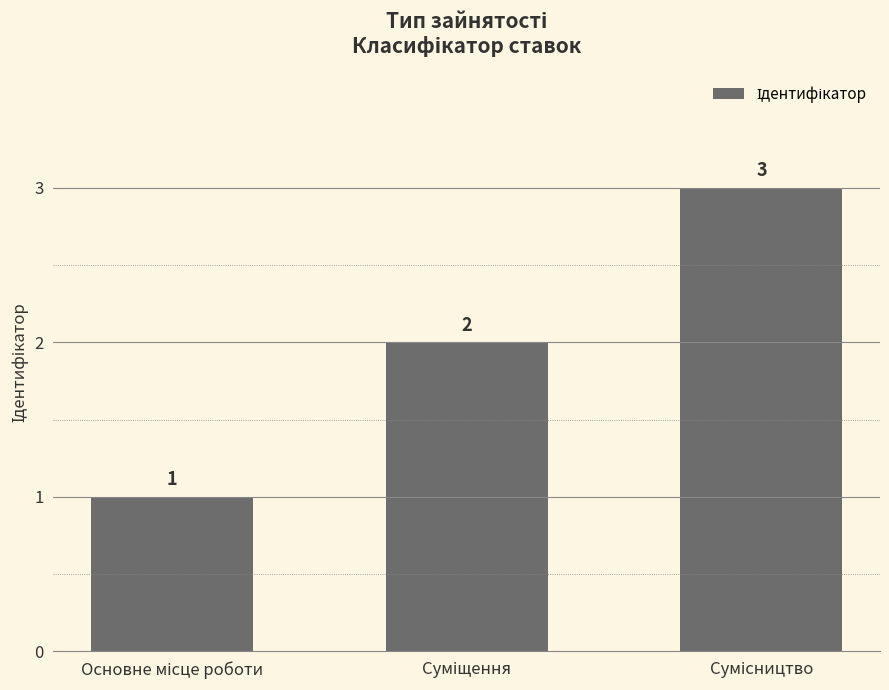

How many data points are less than 2?

1